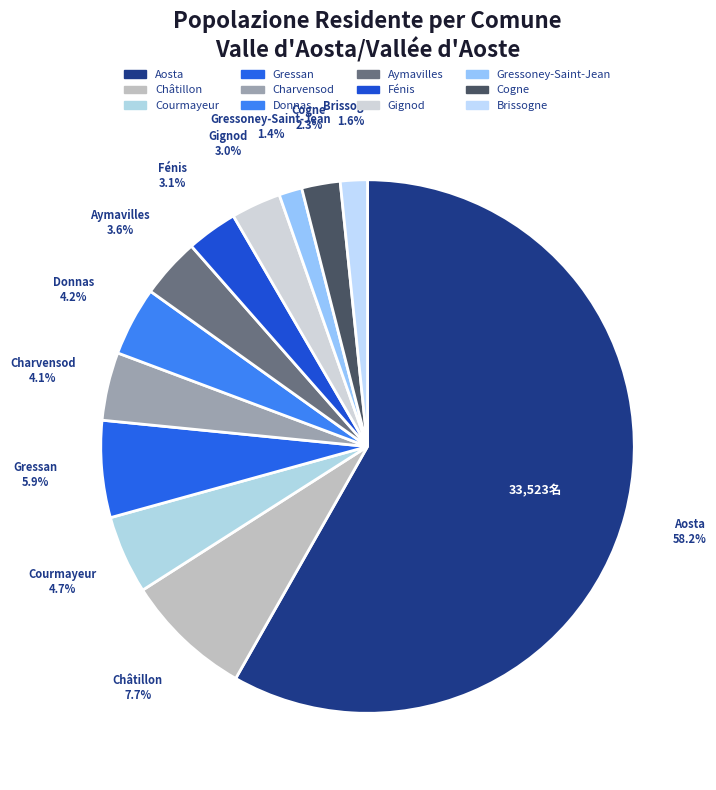

Which slice represents more than half of the pie?

Aosta